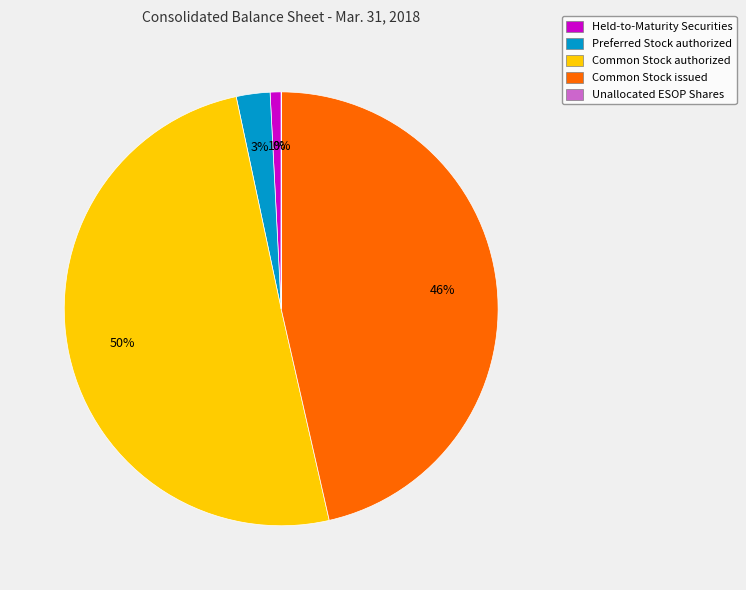

True or false: Common Stock issued accounts for 39% of the total.

False